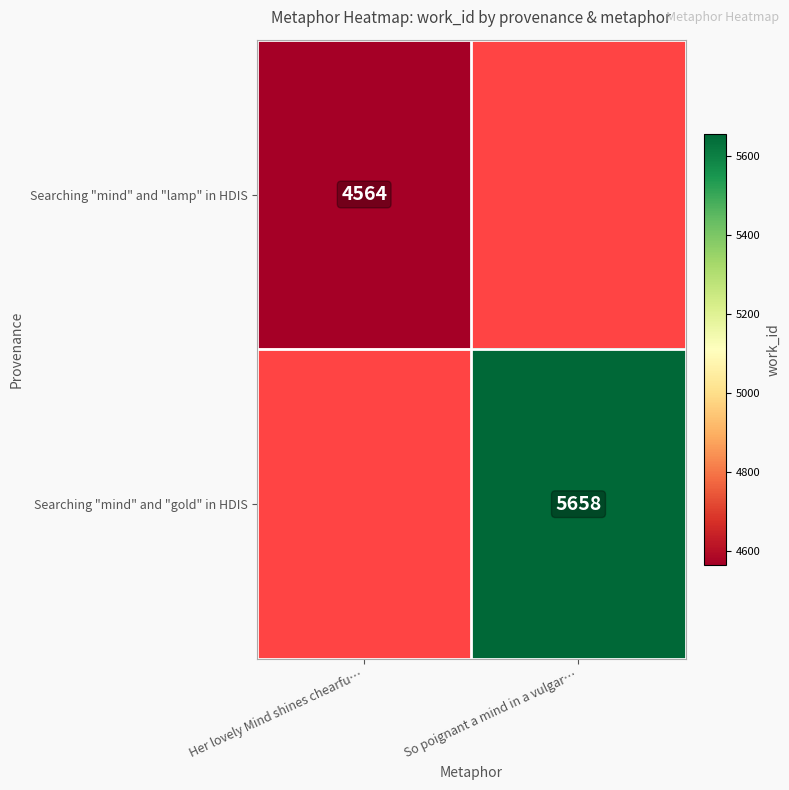

Is it true that Searching "mind" and "gold" in HDIS equals 2877 at So poignant a mind in a vulgar…?

False